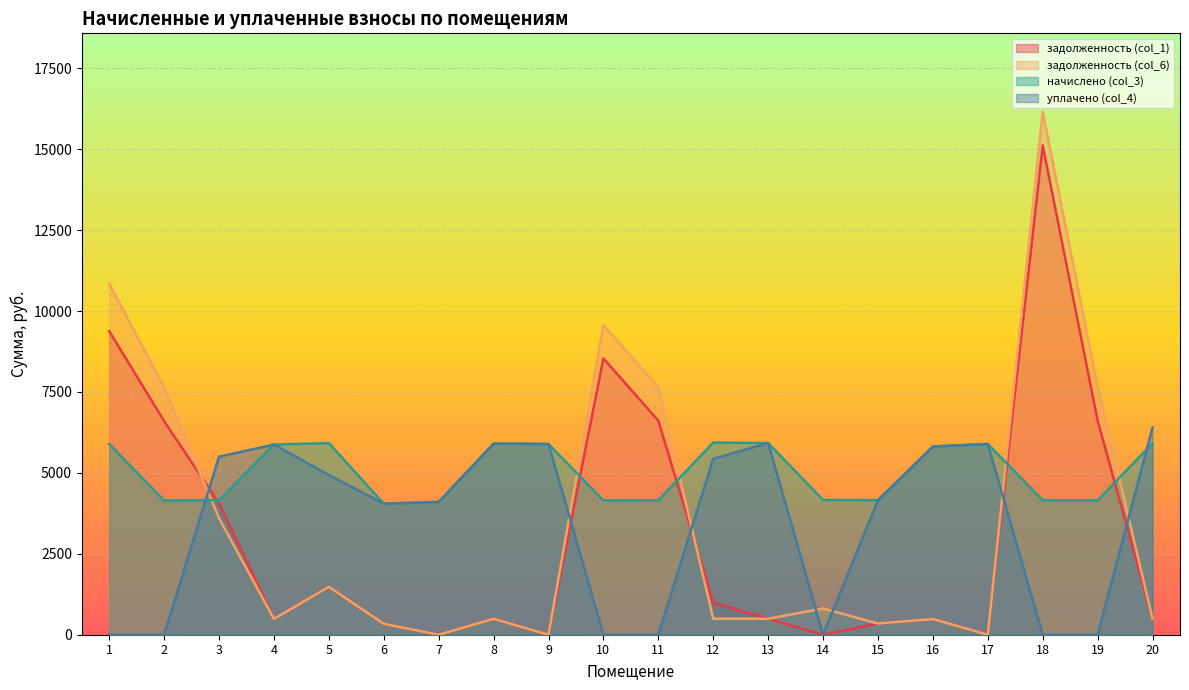

At which category does the chart reach its peak across all series?

18